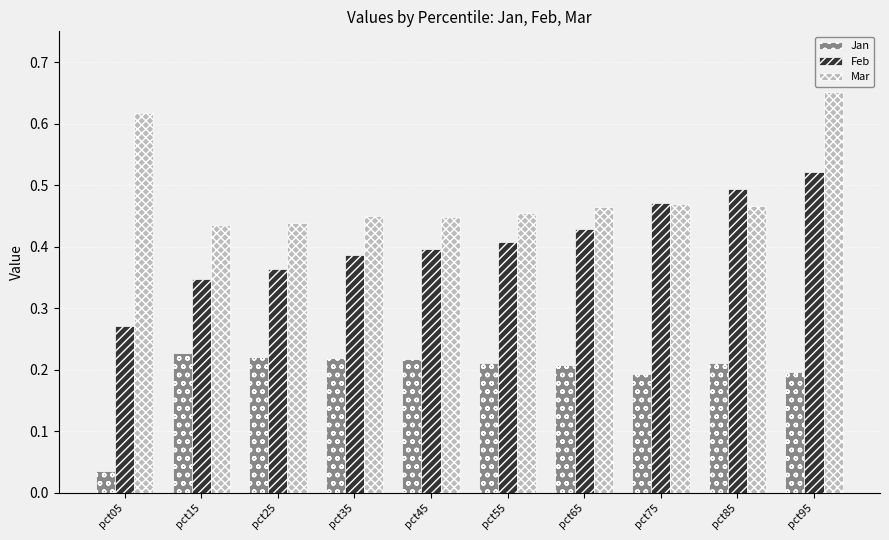

At which label does Mar reach its peak?

pct95